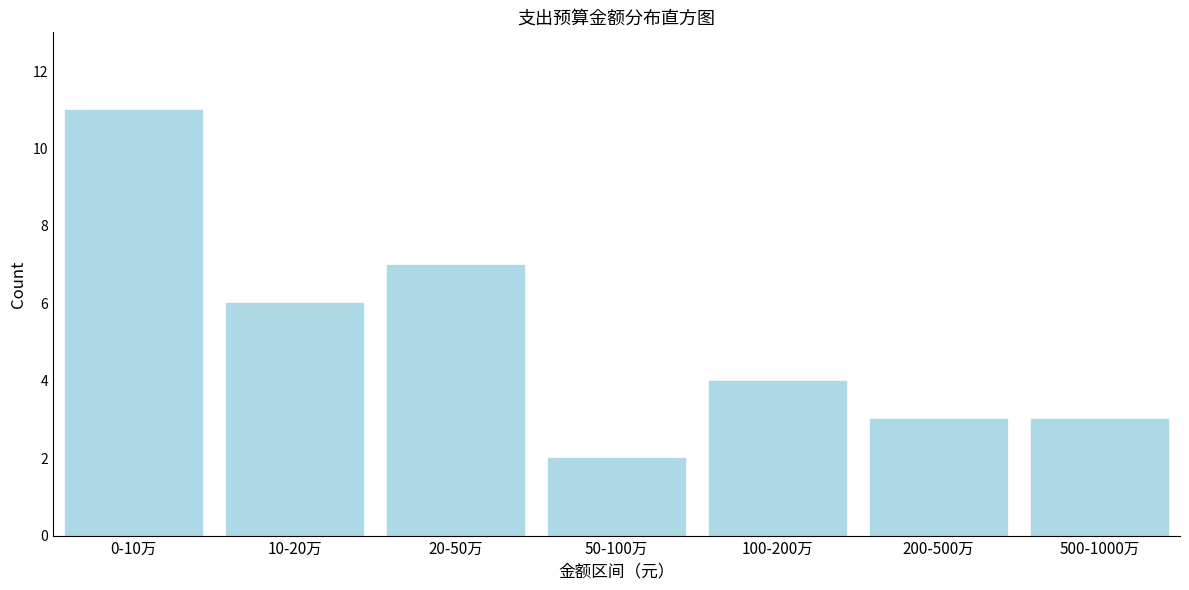

Reading right to left, what are all the values shown in this chart?

3	3	4	2	7	6	11